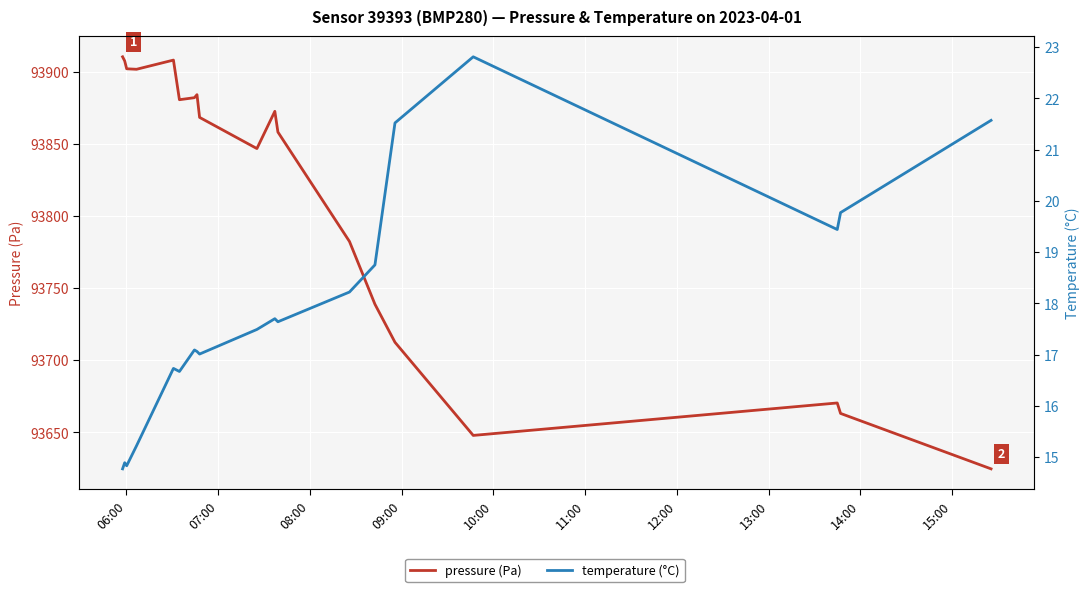

What is the value of the temperature (°C) point at the 16th from the left?

22.8